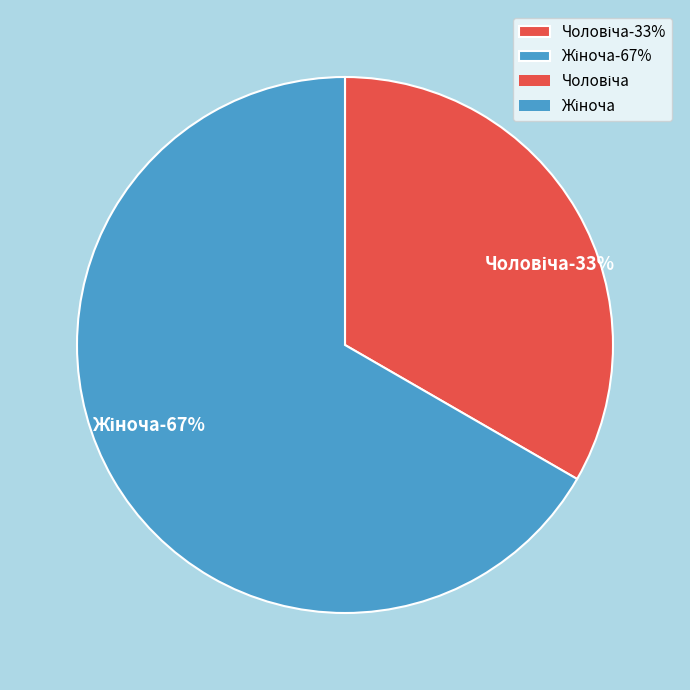

Is it true that Чоловіча is 41% of the pie?

False